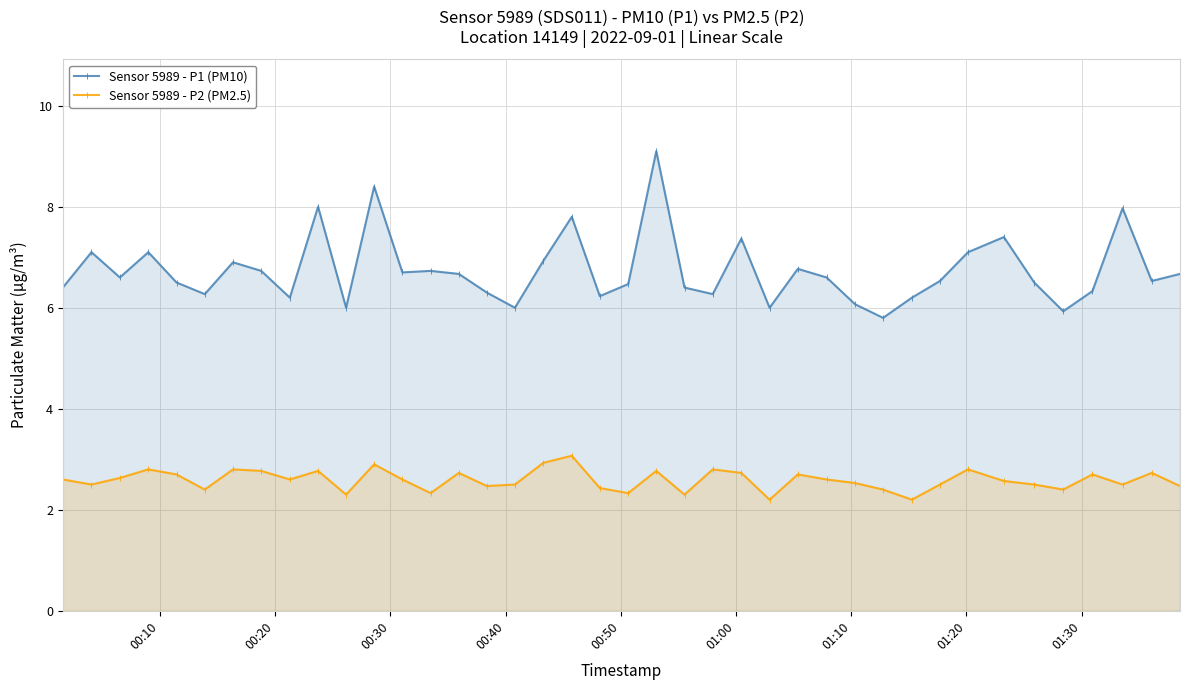

Which series has the largest range (max minus min)?

Sensor 5989 - P1 (PM10)